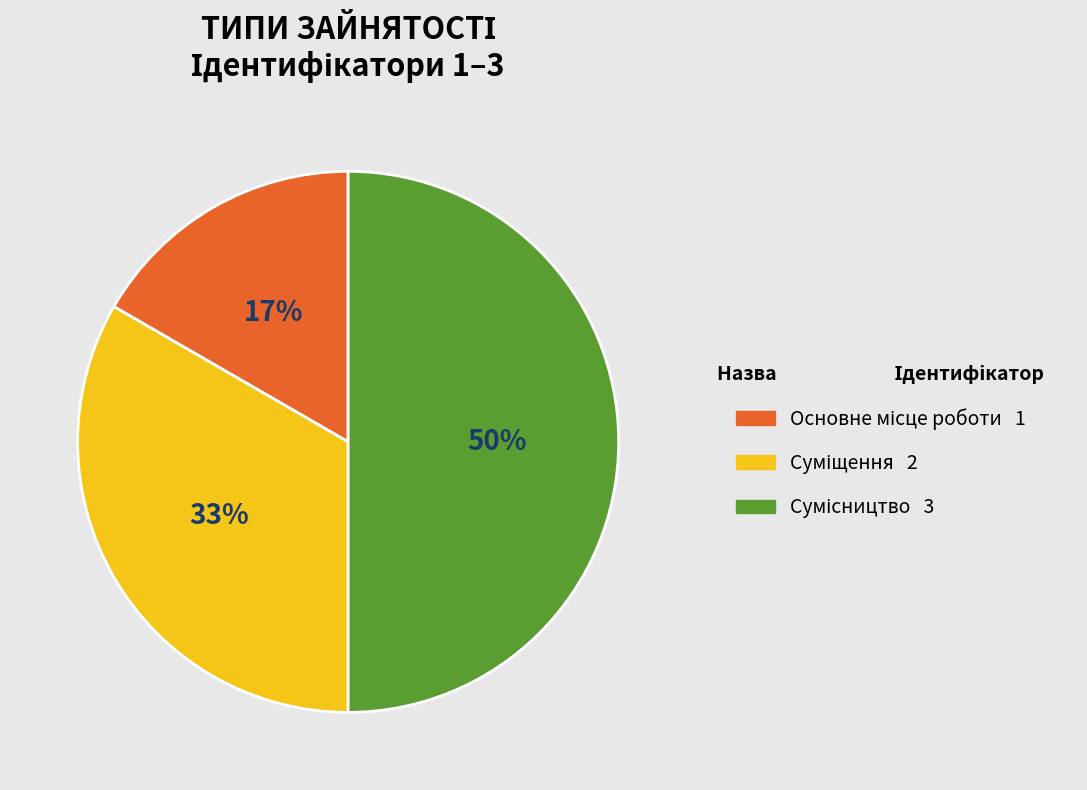

To the nearest percent, what is the difference between the largest and smallest slice percentages?

33%